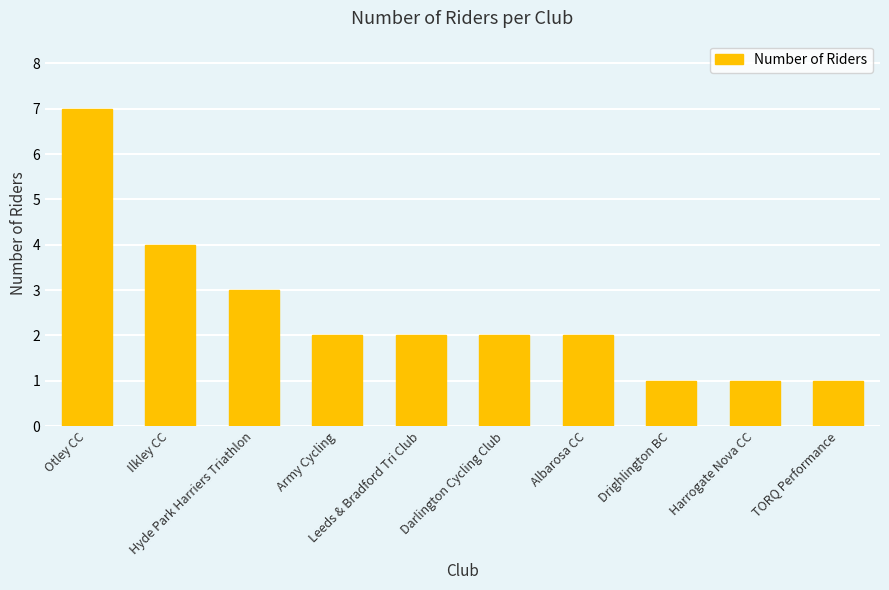

Reading left to right, extract all data points from this chart.

Otley CC=7	Ilkley CC=4	Hyde Park Harriers Triathlon=3	Army Cycling=2	Leeds & Bradford Tri Club=2	Darlington Cycling Club=2	Albarosa CC=2	Drighlington BC=1	Harrogate Nova CC=1	TORQ Performance=1